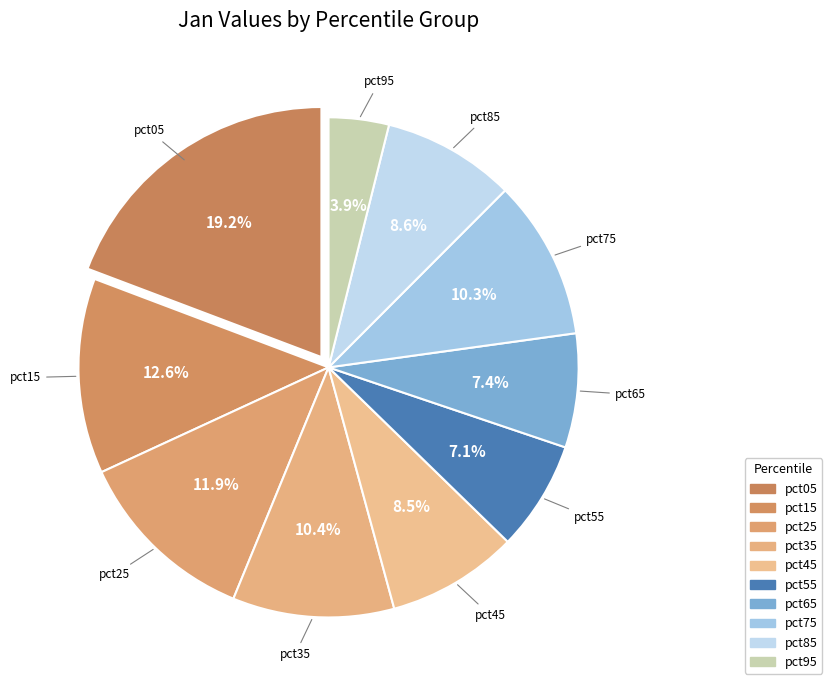

What portion of the pie excludes pct95?

96.1%